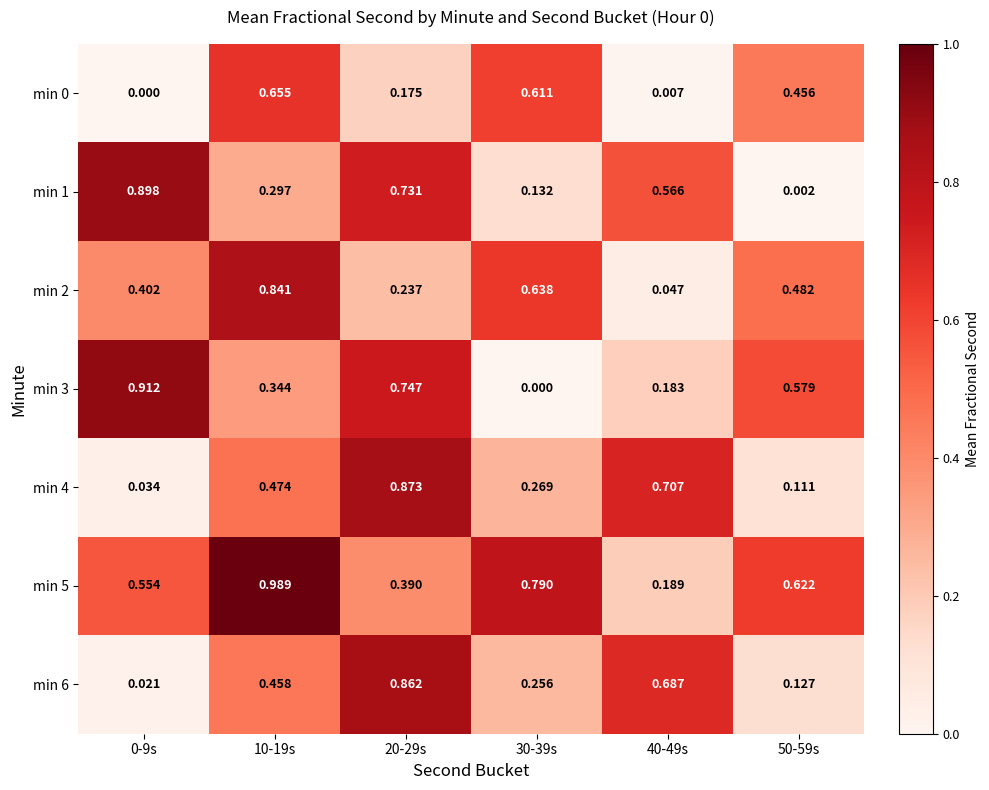

Is the value of min 3 at 40-49s greater than the value of min 2 at 50-59s?

No